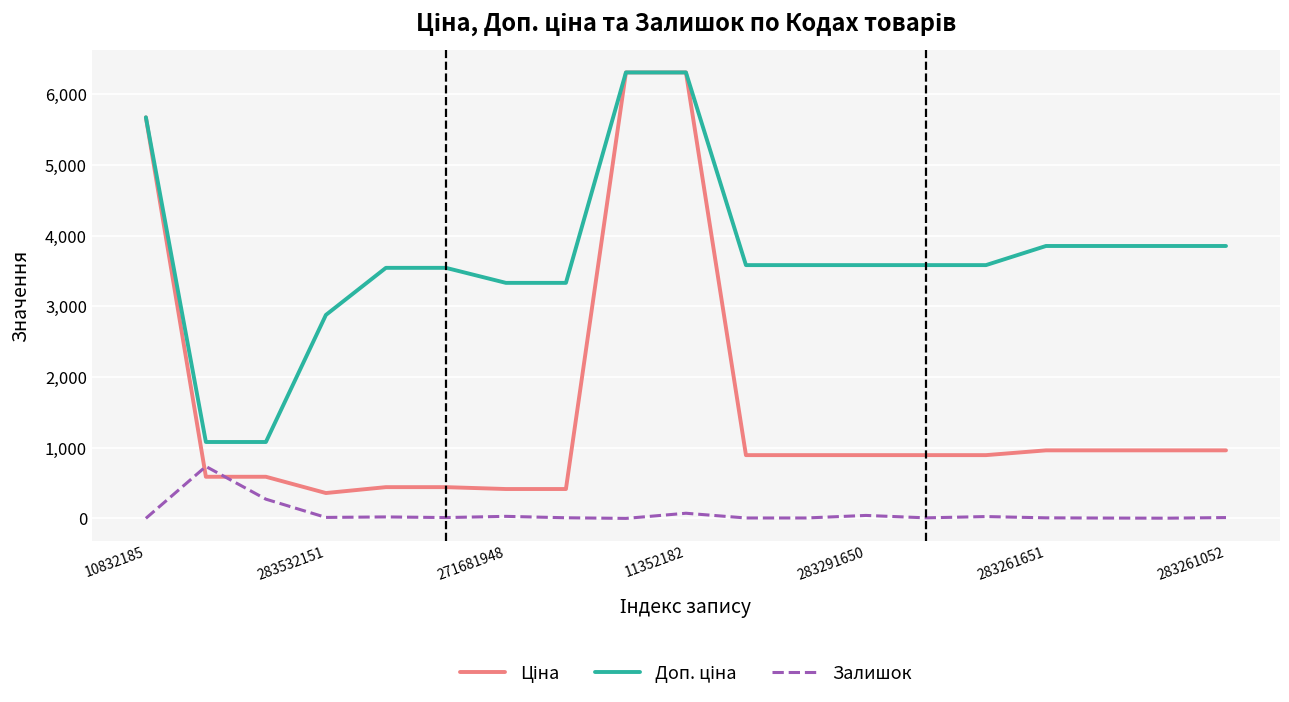

What is the maximum value shown in the chart?

6308.8